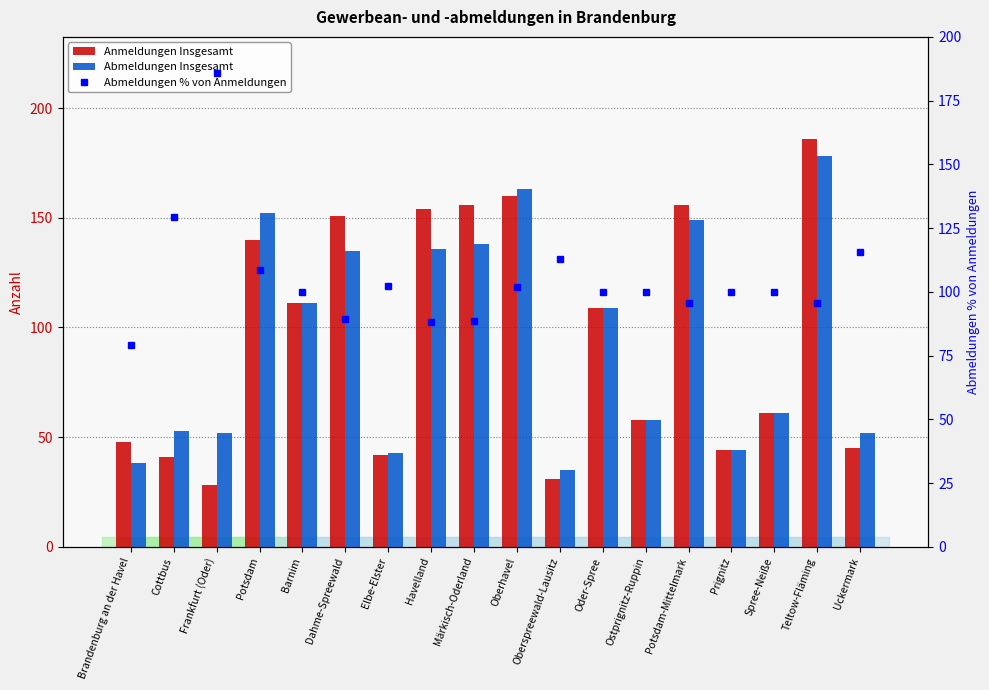

What is the difference between the highest and lowest values at Brandenburg an der Havel?

41.2